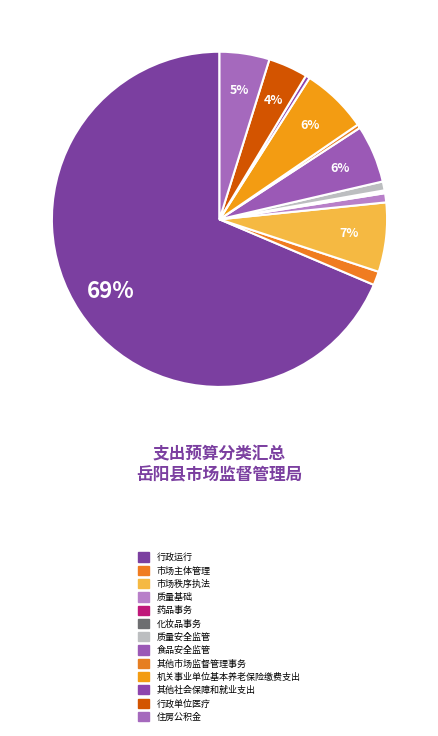

To the nearest percent, what is the difference between the 市场主体管理 and 其他市场监督管理事务 slice percentages?

1%